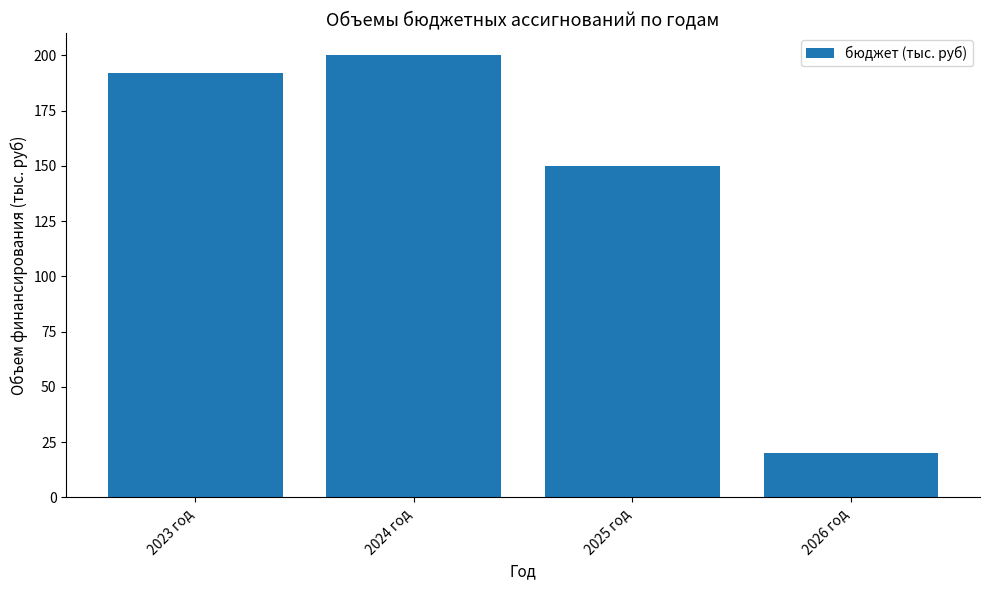

Rank the categories by value from lowest to highest.

2026 год, 2025 год, 2023 год, 2024 год